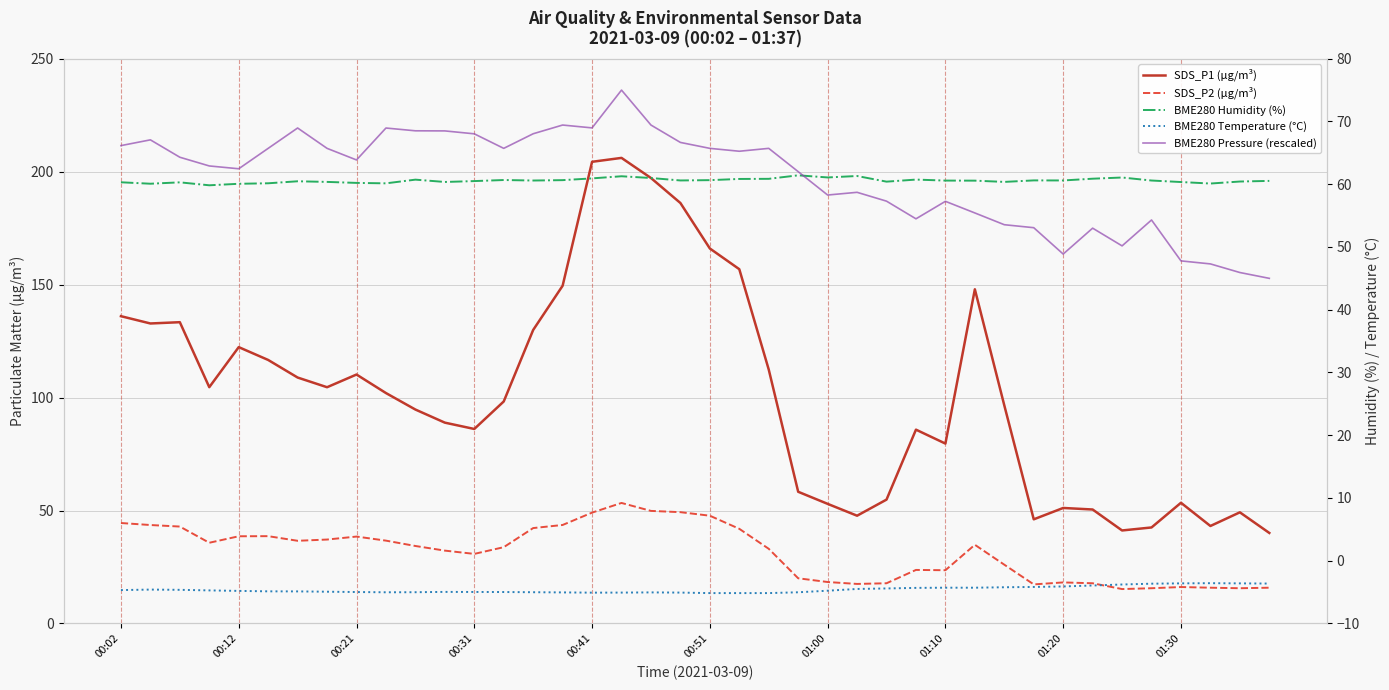

What is the average value of the SDS_P1 (µg/m³) series?

102.2